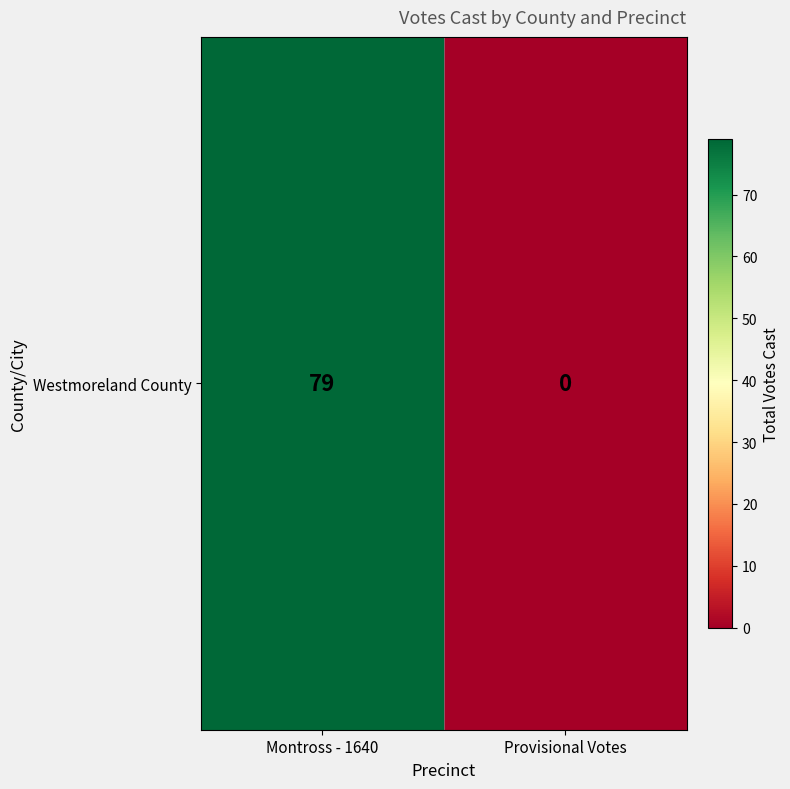

Rank the categories by value from highest to lowest.

Montross - 1640, Provisional Votes